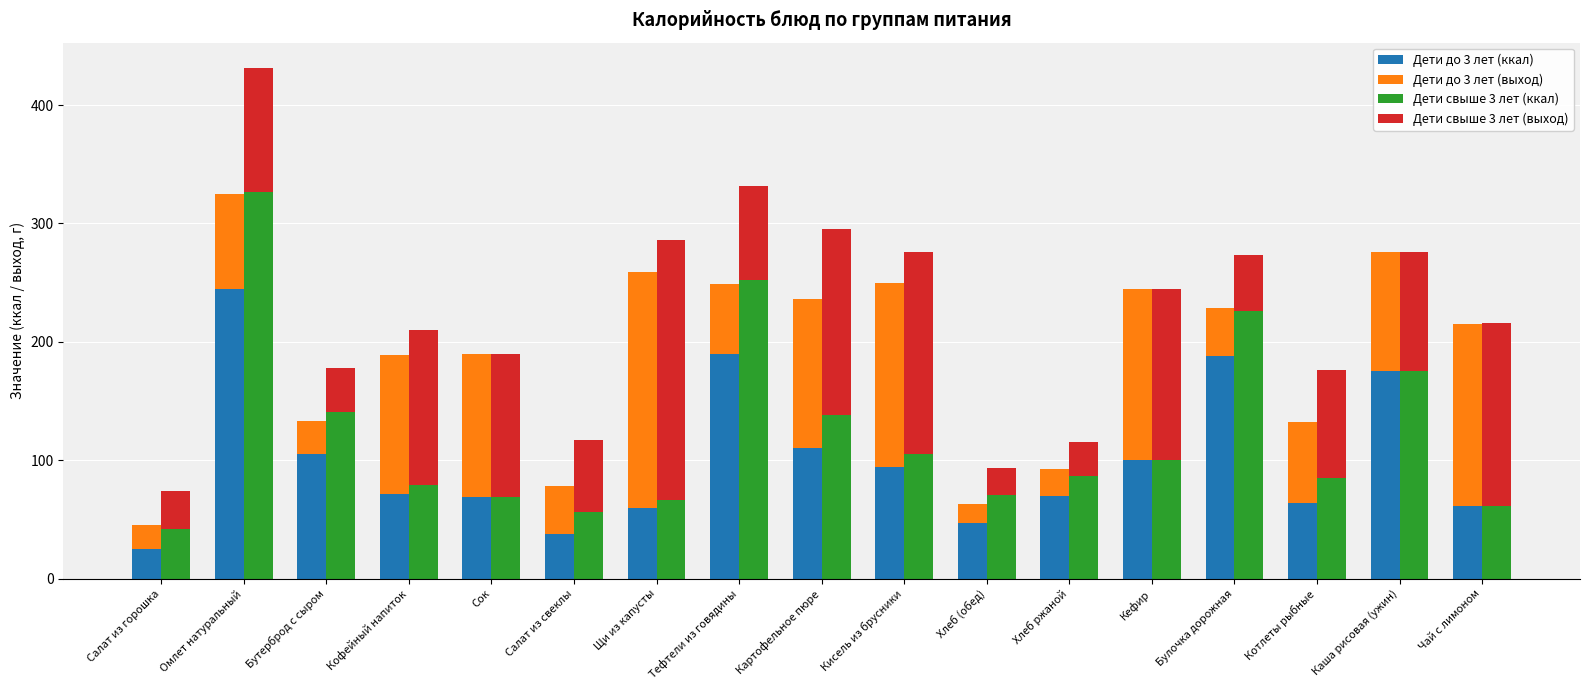

Which category has the lowest value in the Дети до 3 лет (ккал) series?

Салат из горошка